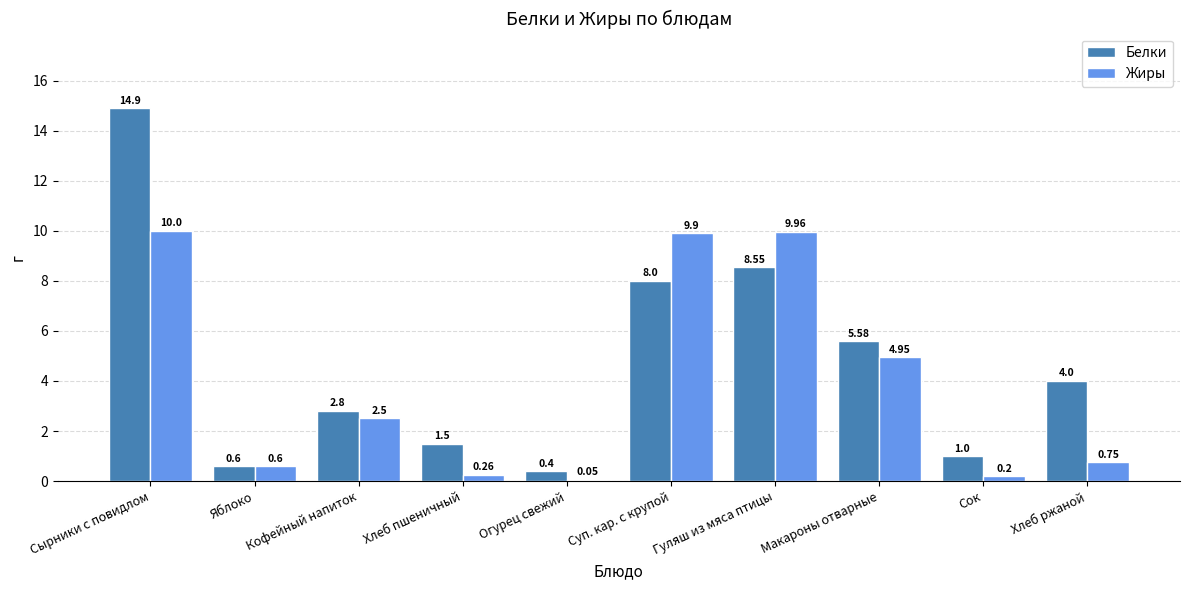

Is the value of Белки at Хлеб ржаной greater than the value of Жиры at Сырники с повидлом?

No